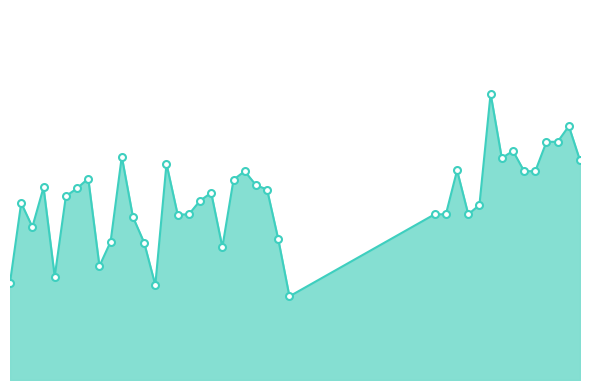

Is this an area chart (filled region under the line)?

Yes